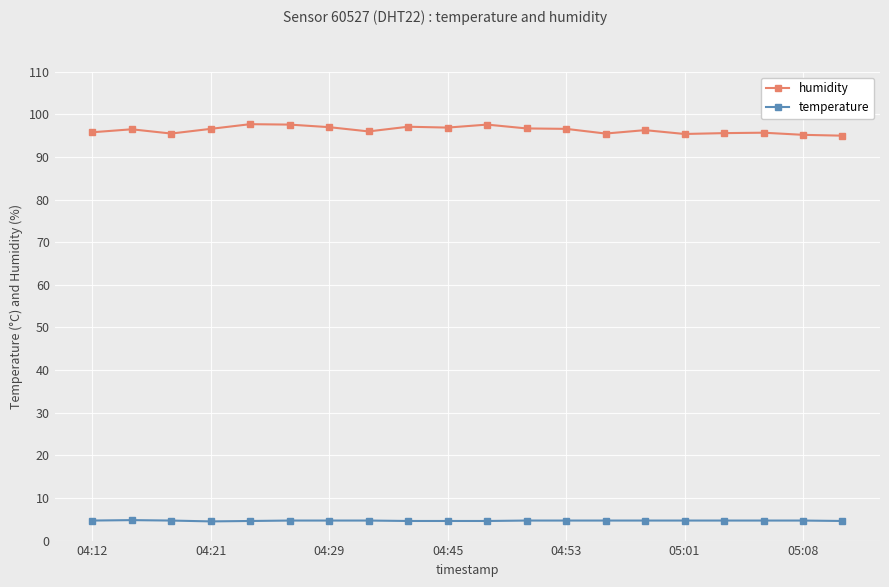

What is the value of the humidity point at the 7th from the left?

97.0